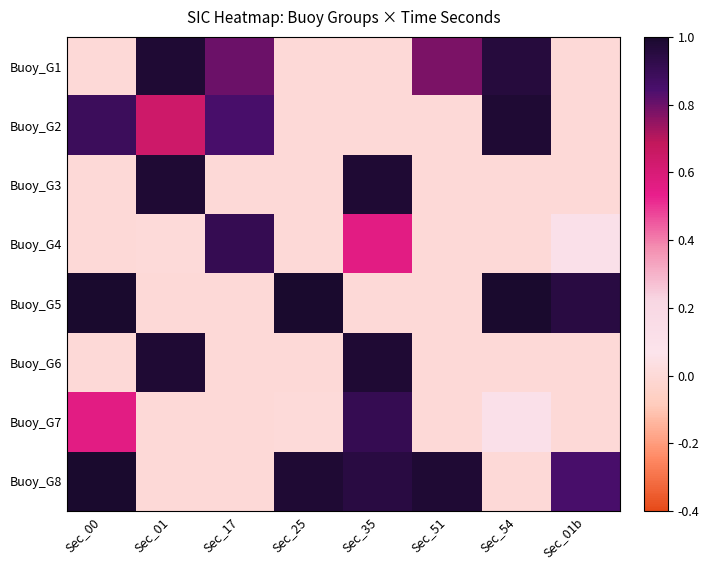

Count the number of data series in this chart.

8